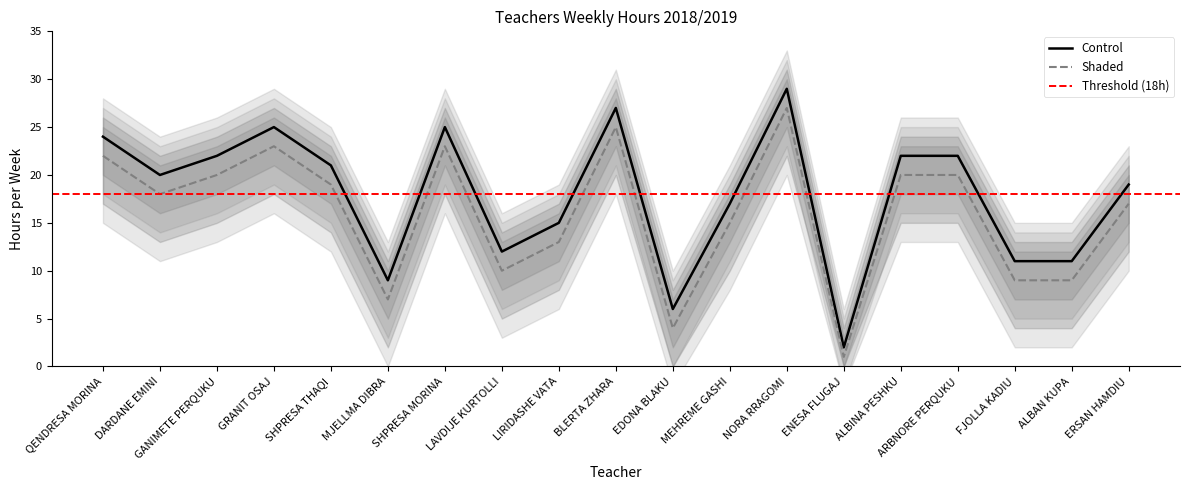

Does the chart have visible grid lines?

No